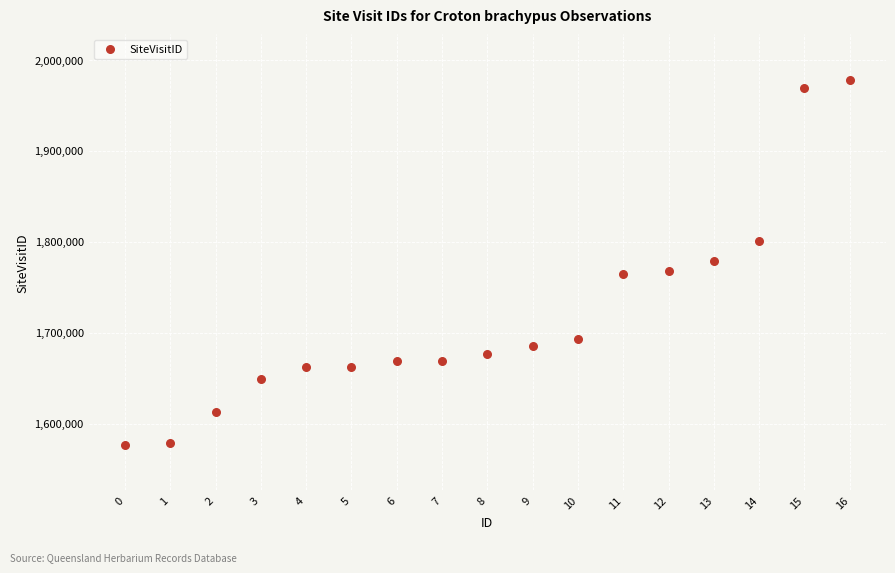

What is the range of Y values (max minus min)?

401607